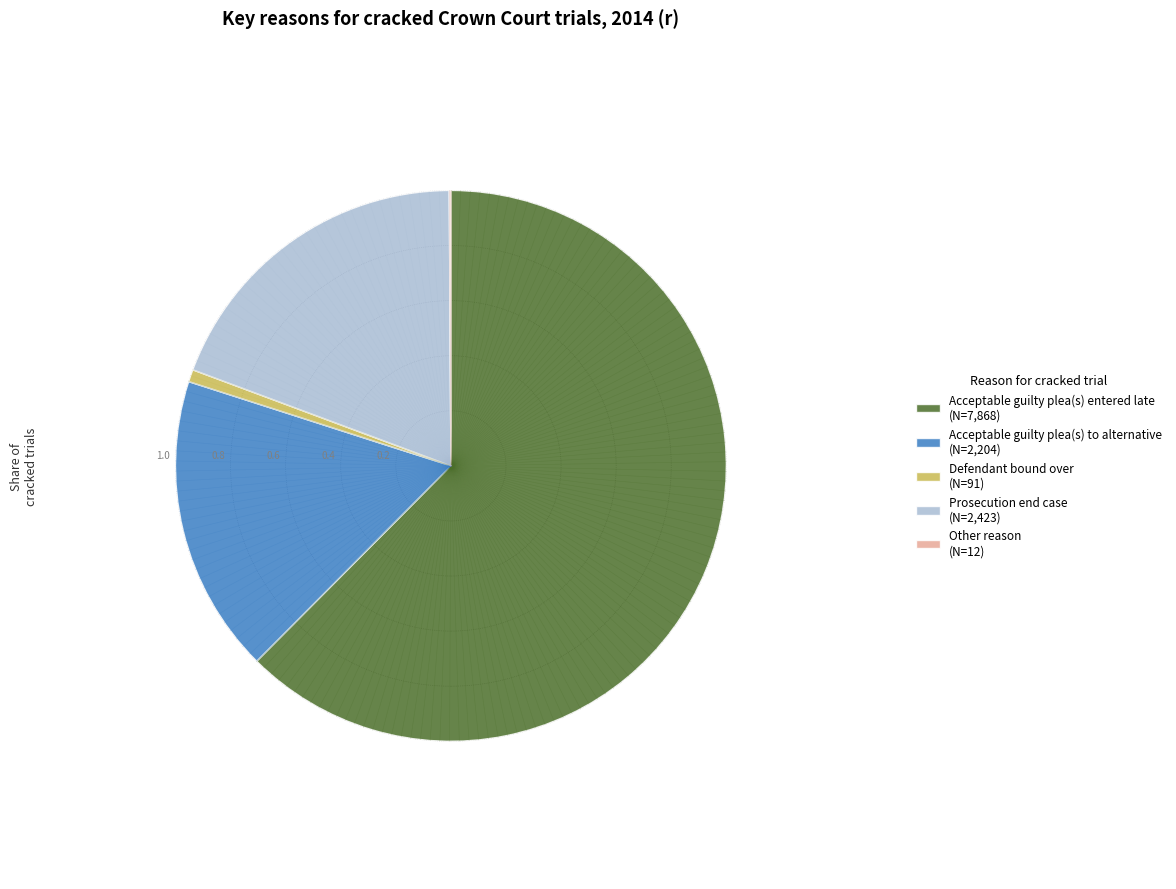

Approximately how many times larger is the value at Acceptable guilty plea(s) entered late compared to Prosecution end case?

3.2